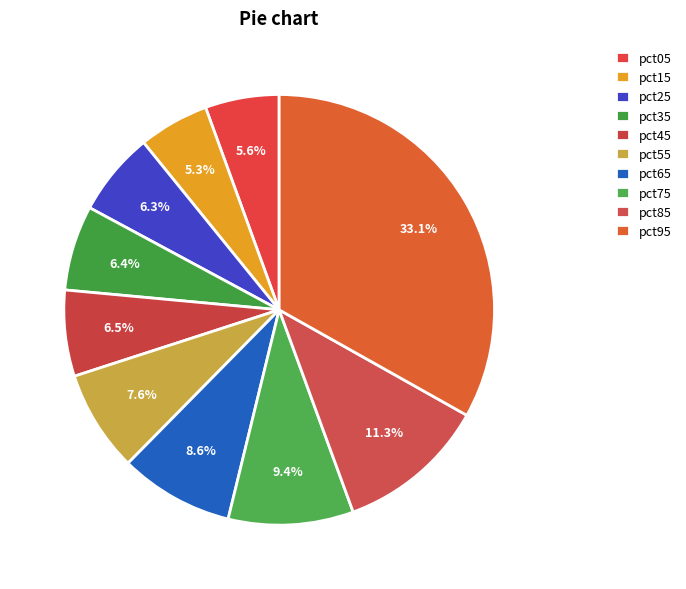

Is it true that pct25 is 6% of the pie?

True